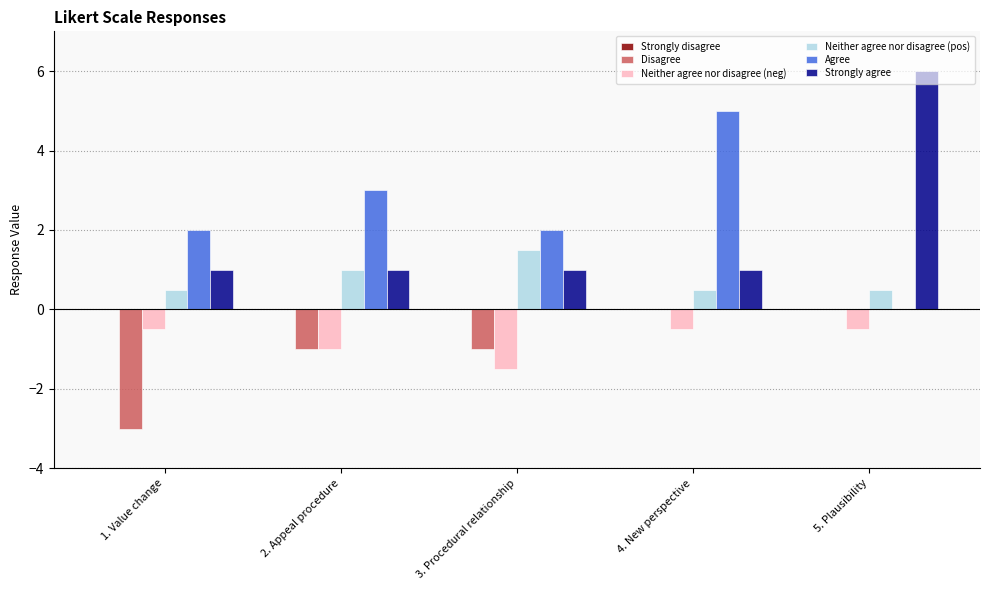

At which label does Strongly agree reach its peak?

5. Plausibility